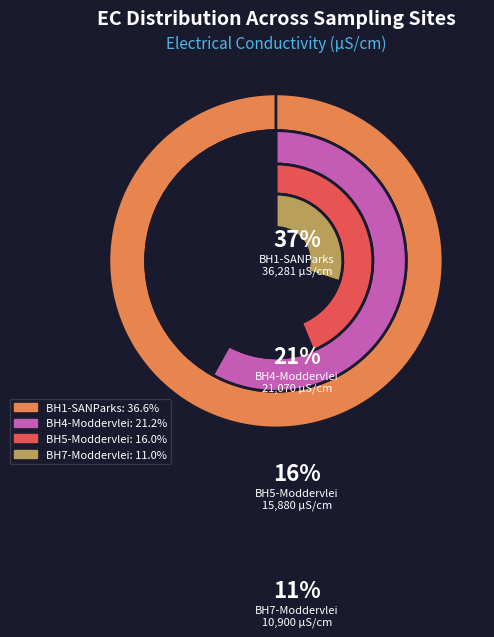

True or false: BH4-Moddervlei accounts for 21% of the total.

True